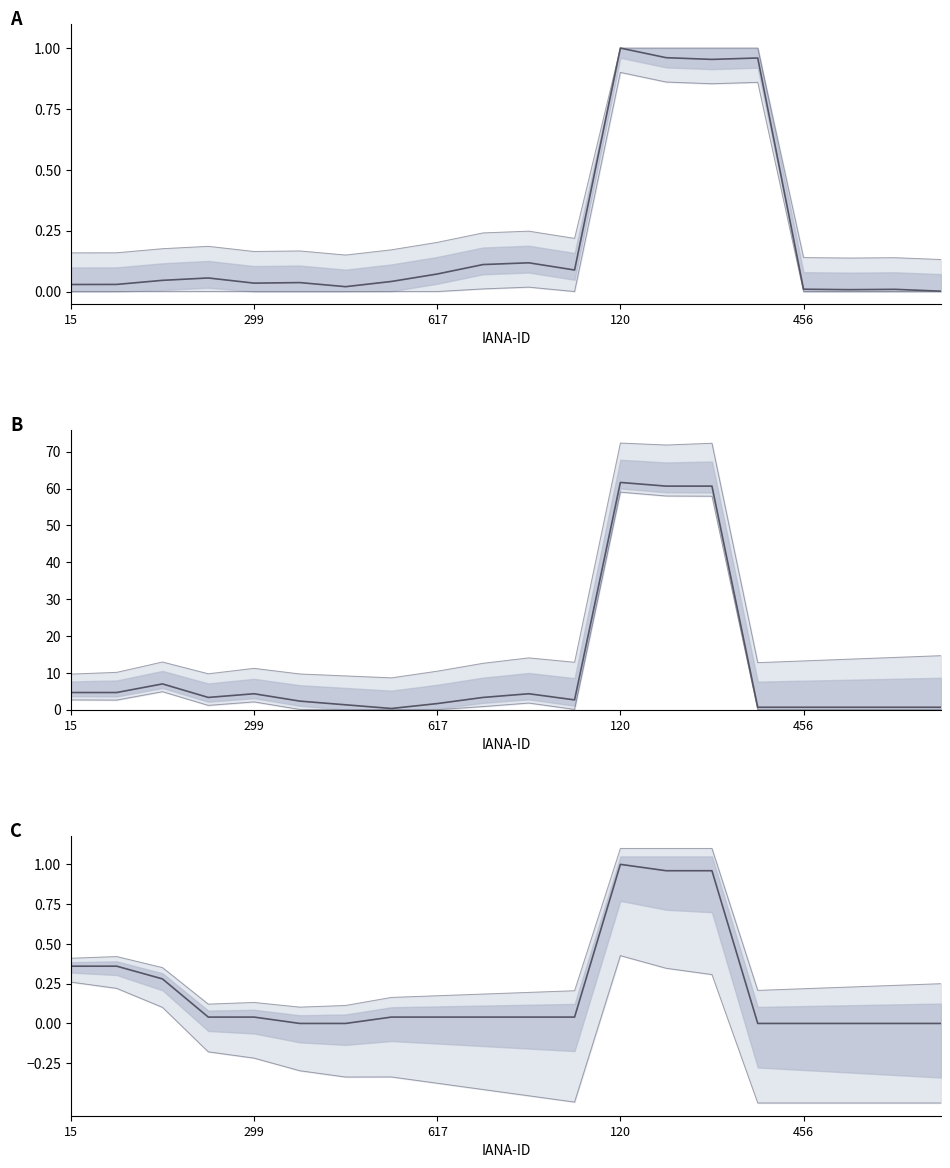

Is the value of total-domains (norm) at 15 greater than the value of net-renews-1-yr at 10?

No